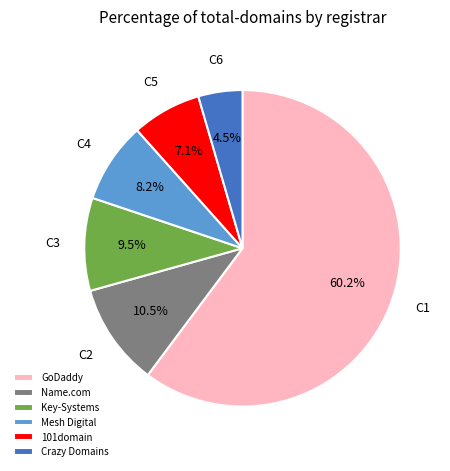

Count the number of slices in the pie.

6